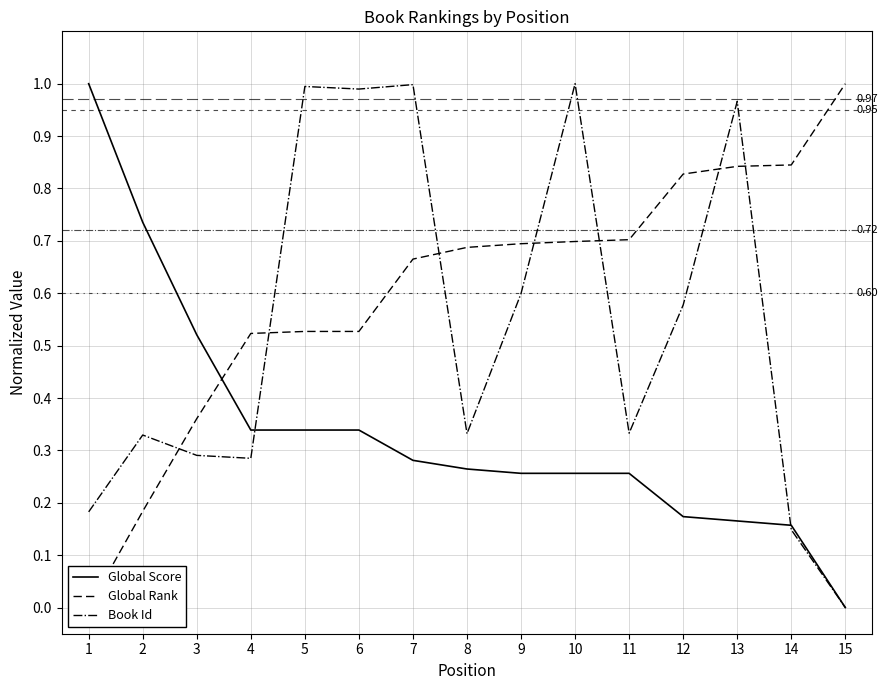

Rank the series by their average value, from highest to lowest.

Global Rank, Book Id, Global Score